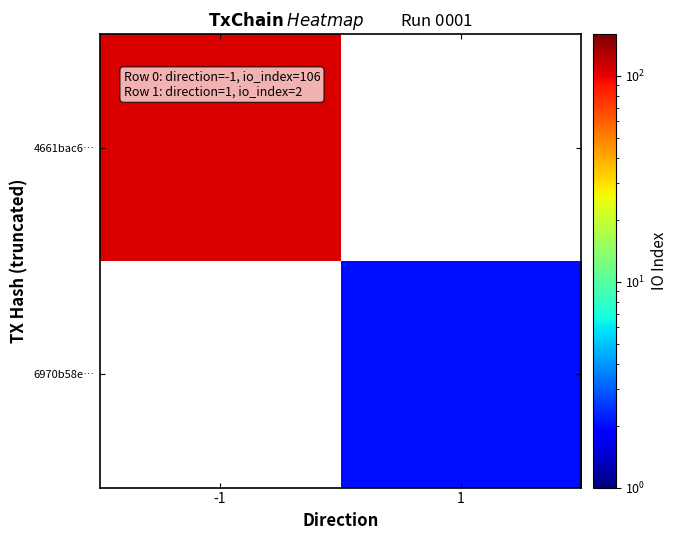

Rank the series at -1 from lowest to highest value.

6970b58e…, 4661bac6…